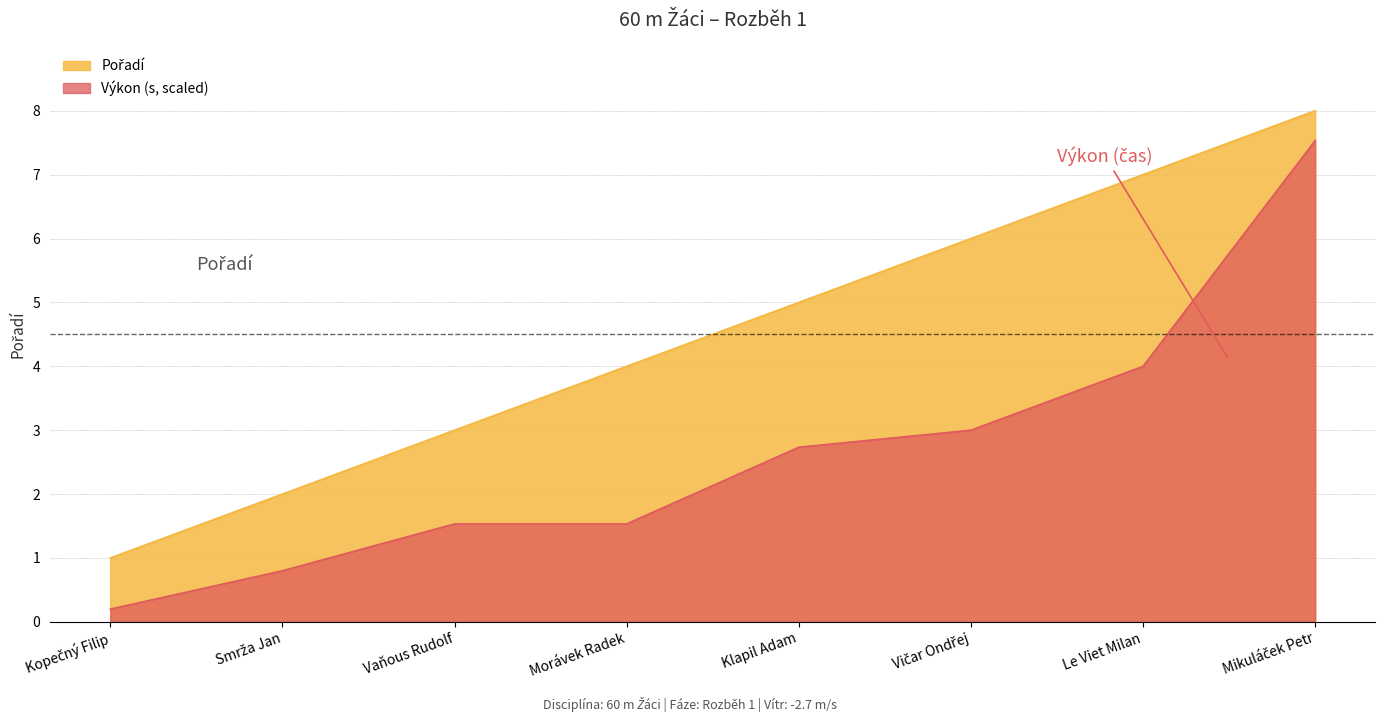

What is the label of the 1st point from the right?

Mikuláček Petr